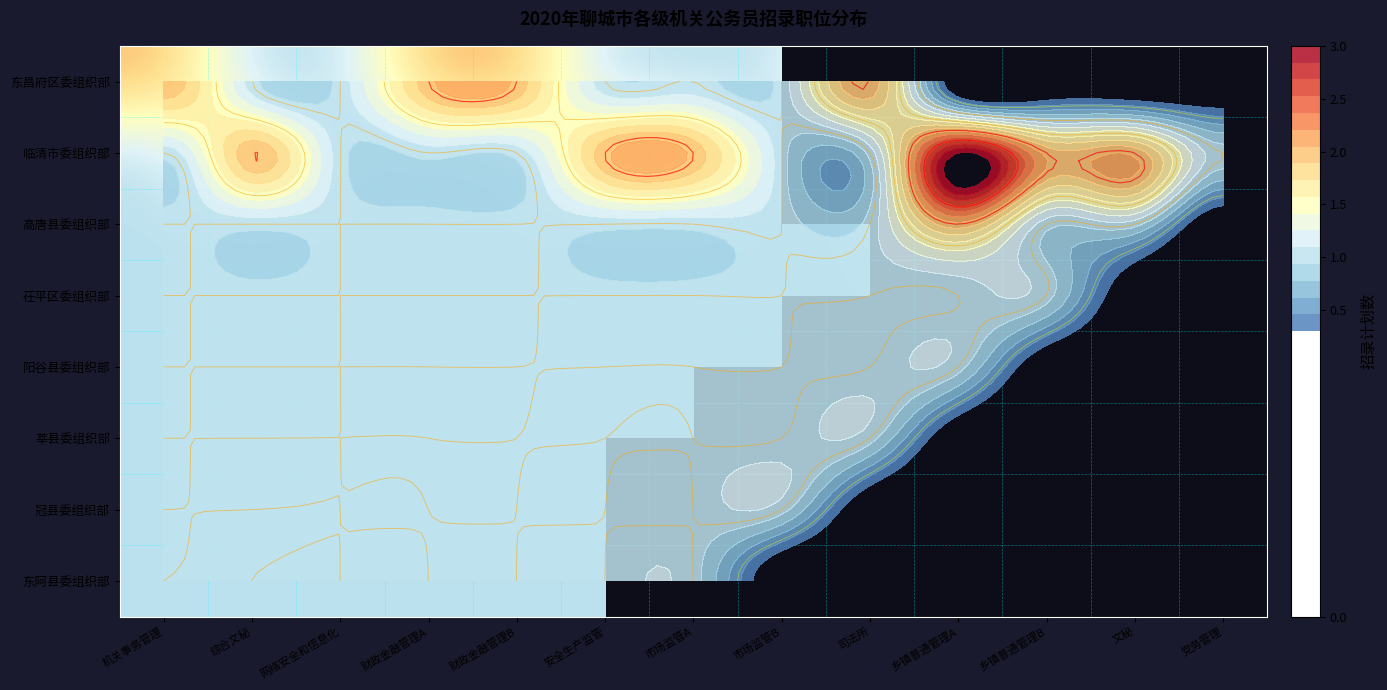

What is the approximate value of 临清市委组织部 at 市场监管A?

2.0